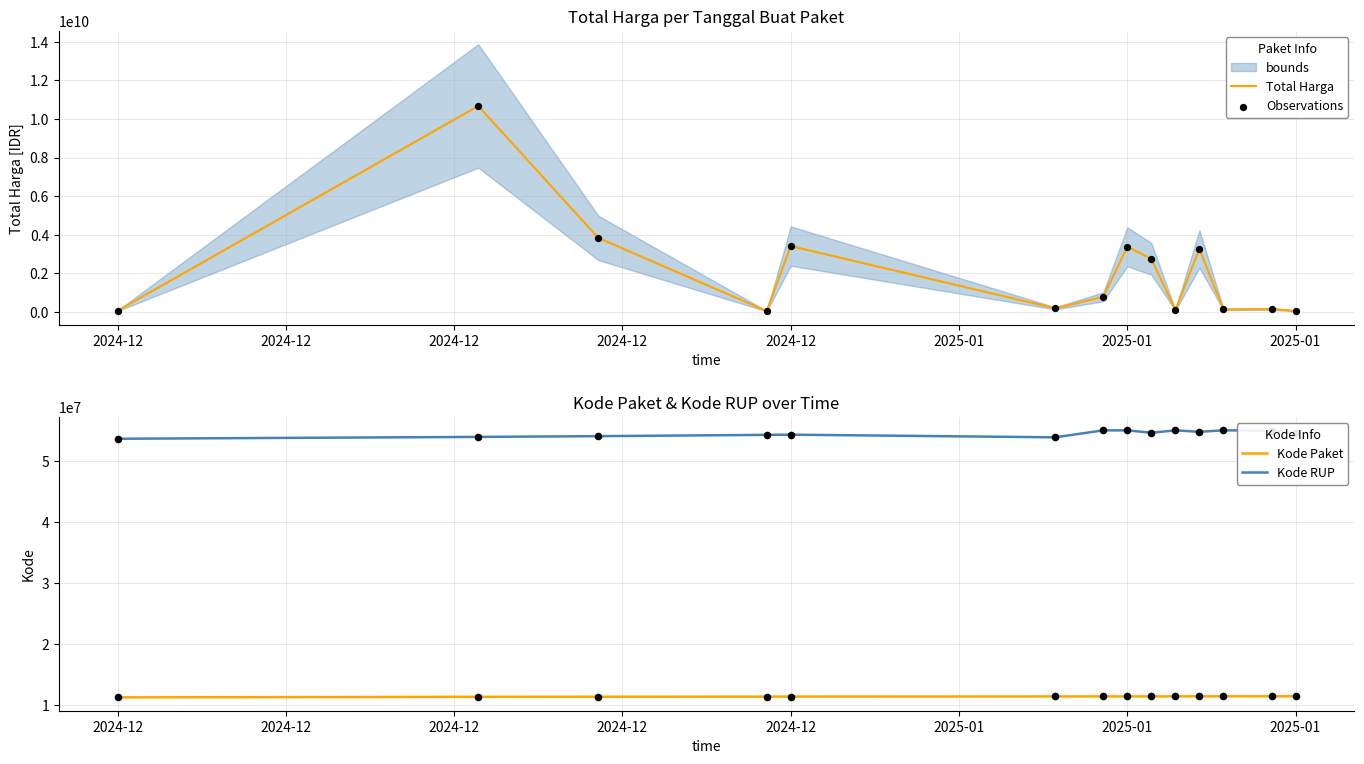

Which series has the largest Y range (max minus min)?

Total Harga